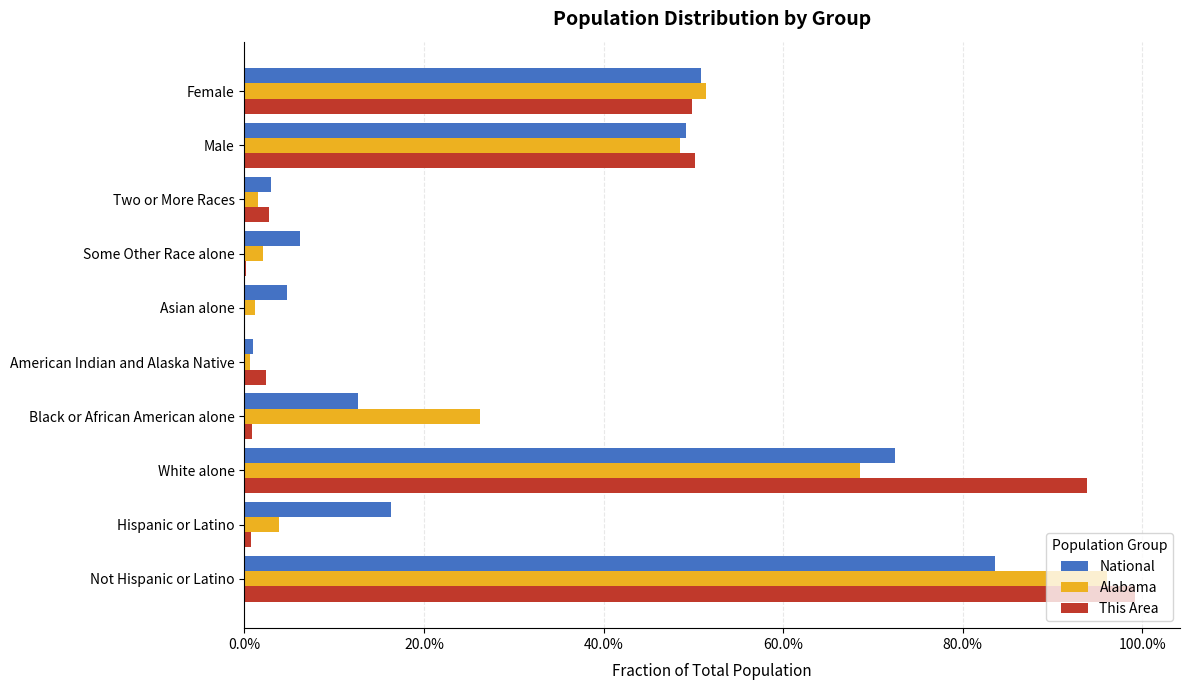

What are all the series names shown in the legend?

National, Alabama, This Area